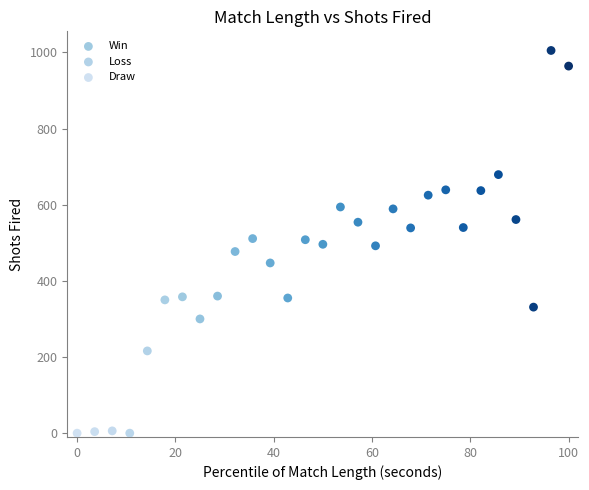

Which series reaches the maximum Y coordinate?

Win